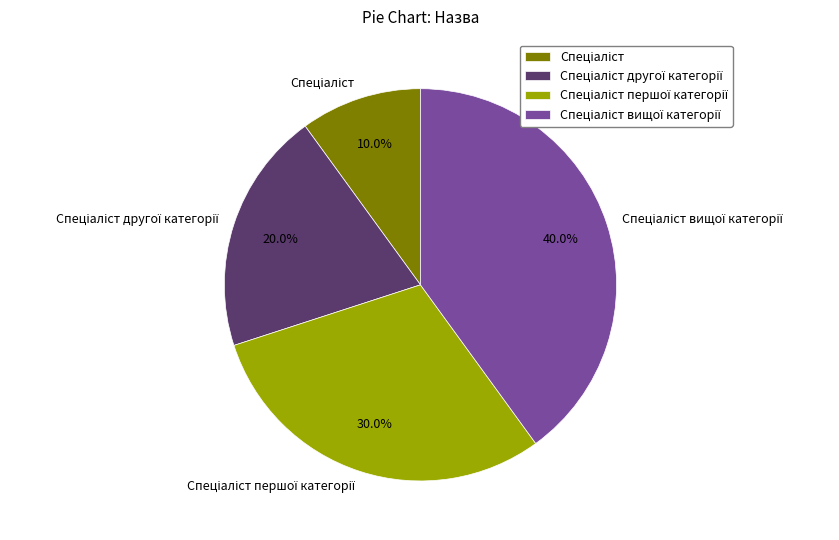

Is there a majority slice in this chart?

No